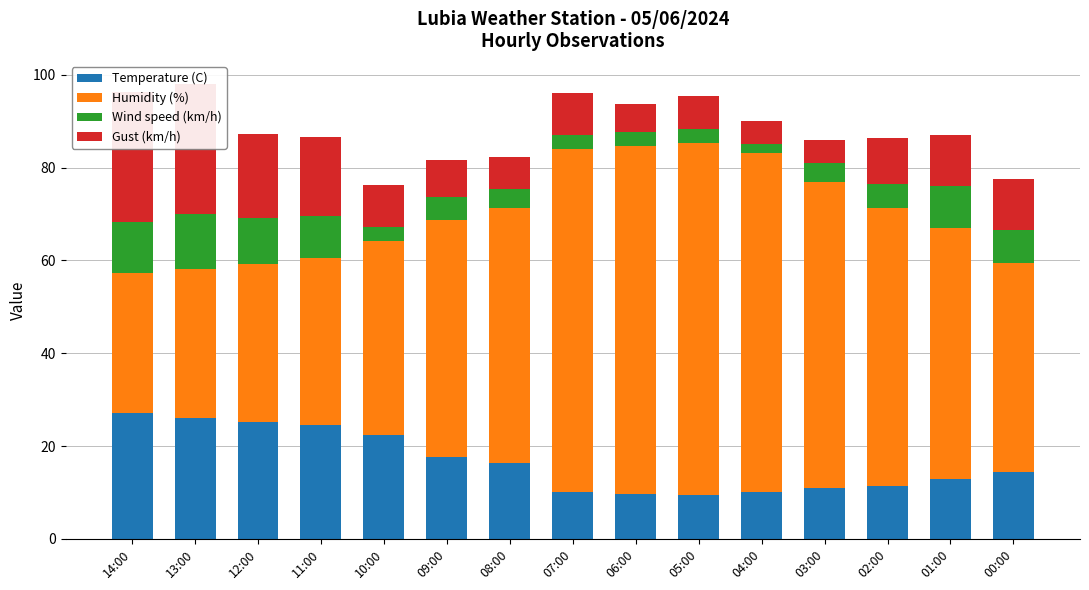

How many bars are there in total?

60